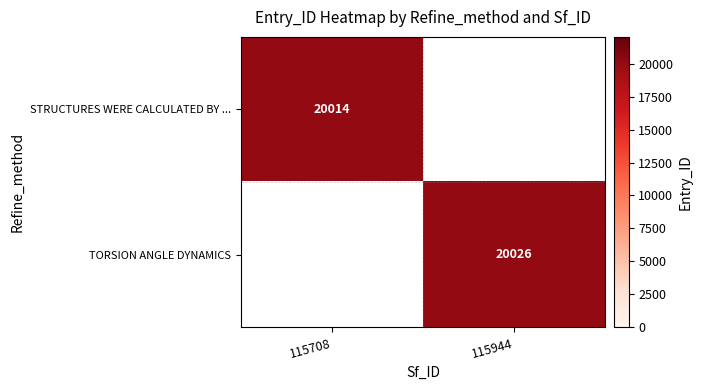

Which label corresponds to the smallest value in the chart?

115708